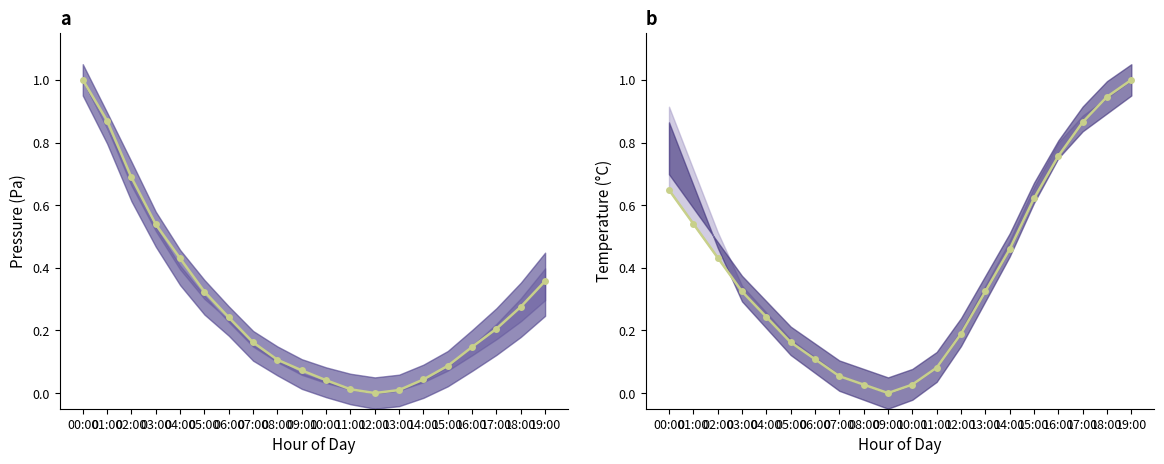

Is the value of temperature_mean at 01:00 greater than the value of pressure_mean at 07:00?

Yes